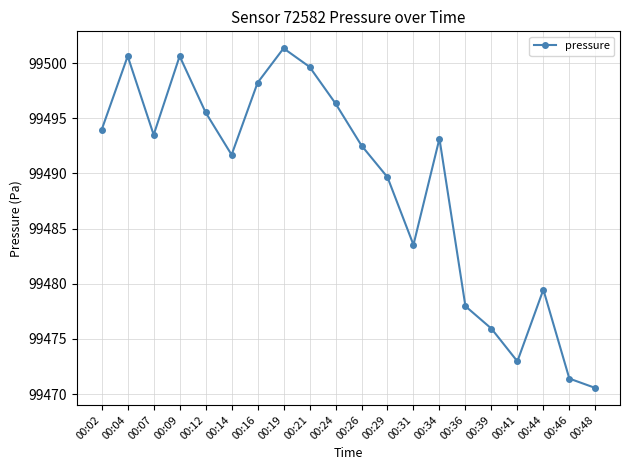

What is the ratio of the value at 00:14 to the value at 00:12?

1.0